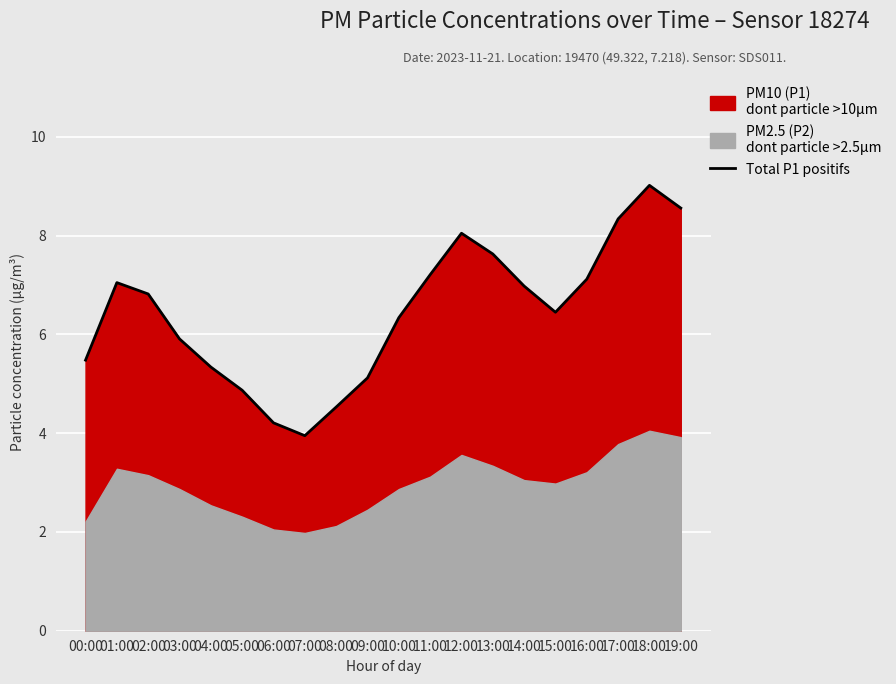

What is the label of the 3rd point from the left?

02:00